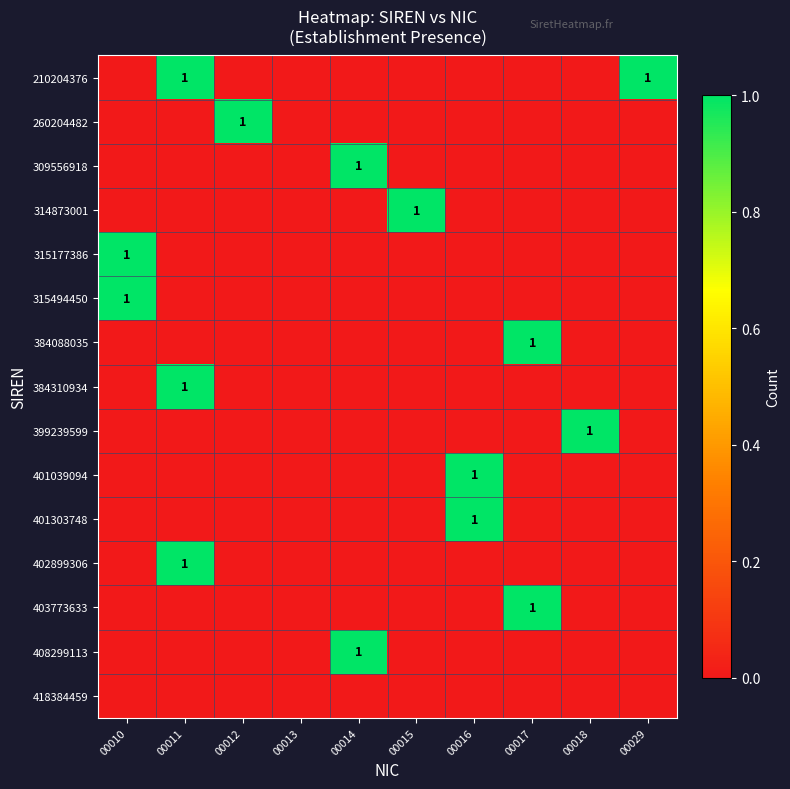

True or false: 401303748 has a value of 1 at 00016.

True